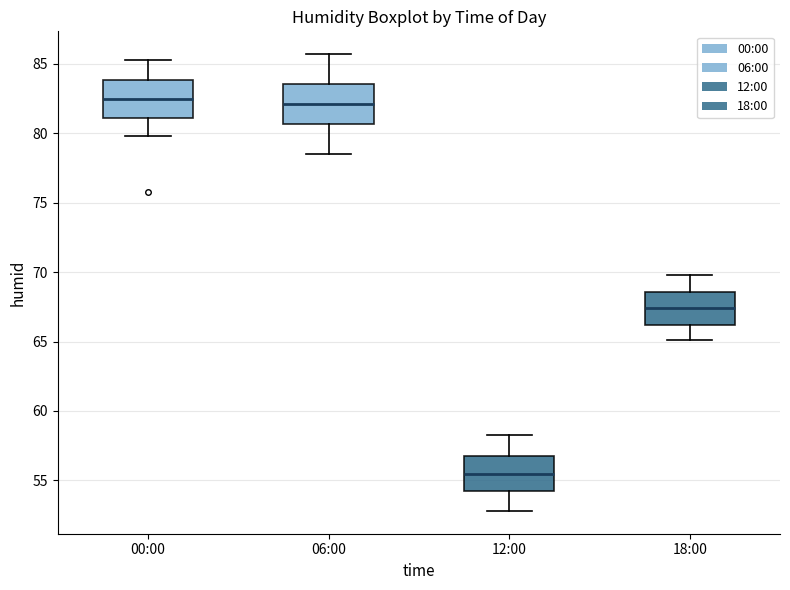

Reading left to right, transcribe this box plot: for each box, give where its median line is, the range the box spans, and where its two whiskers end, as read against the y-axis. The values are not printed on the chart, so give them approximately, as read against the axis.

00:00: median 82.5, box 81.0 to 84.0, whiskers 80.0 to 85.5
06:00: median 82.0, box 80.5 to 83.5, whiskers 78.5 to 85.5
12:00: median 55.5, box 54.5 to 57.0, whiskers 53.0 to 58.5
18:00: median 67.5, box 66.0 to 68.5, whiskers 65.0 to 70.0